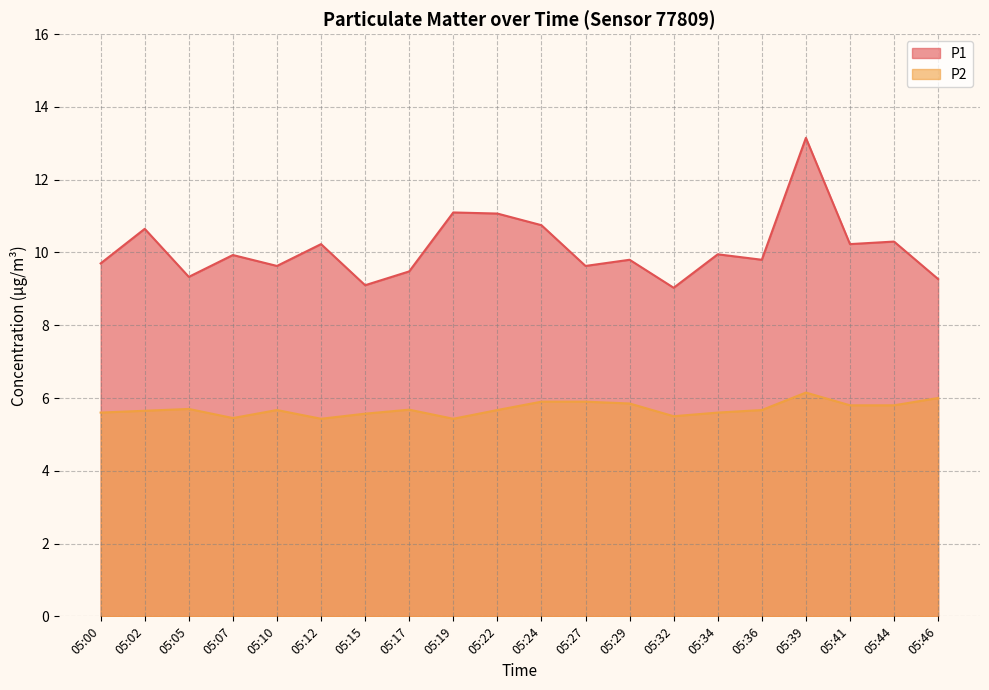

List the series in order of their overall mean, lowest first.

P2, P1